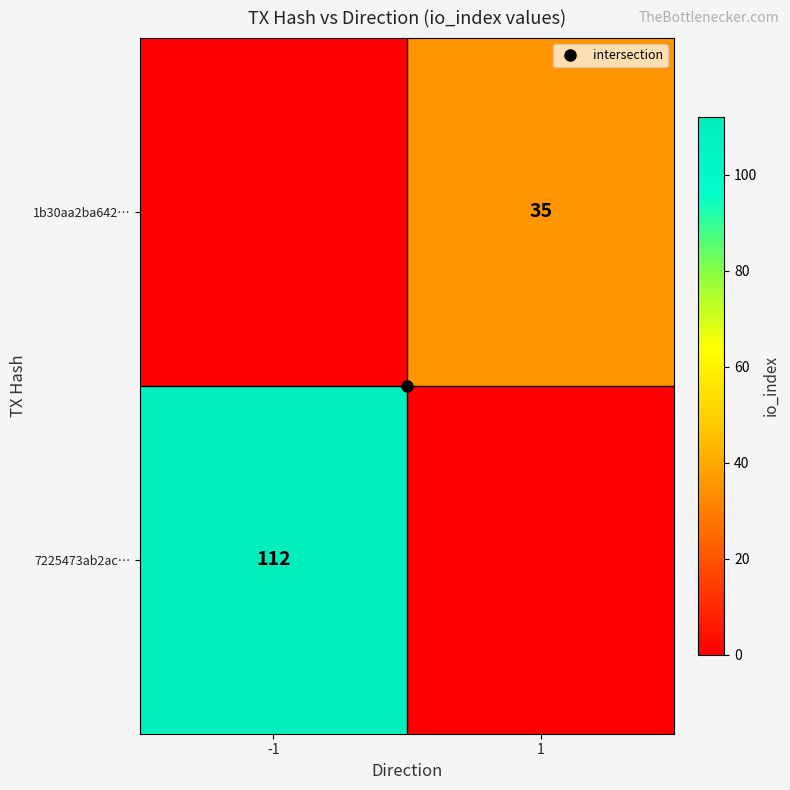

What is the difference between the maximum and minimum values in the 1b30aa2ba642… series?

35